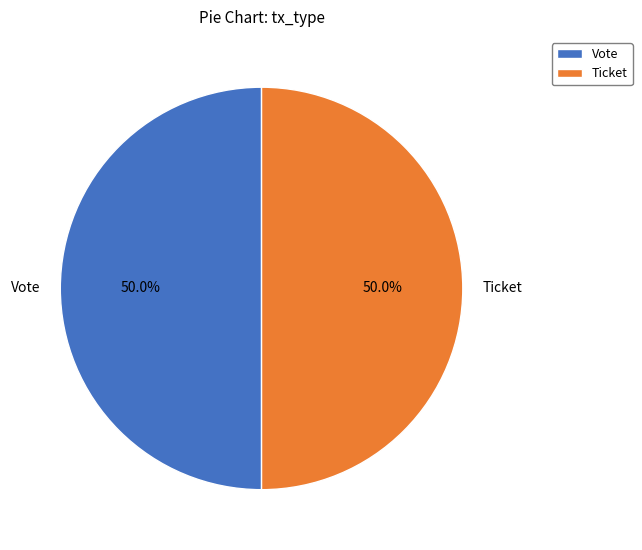

What is the ratio of the value at Vote to the value at Ticket?

1.0